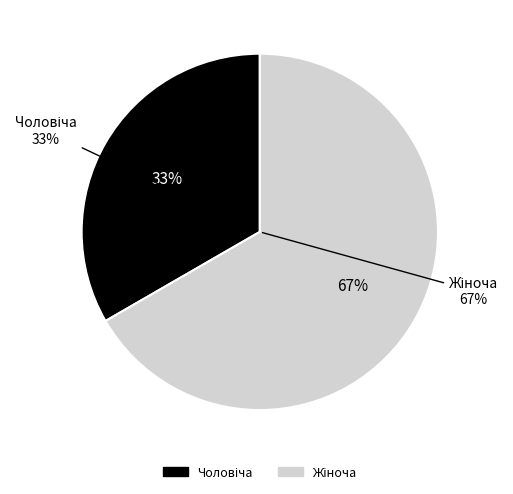

How many segments does this pie chart have?

2